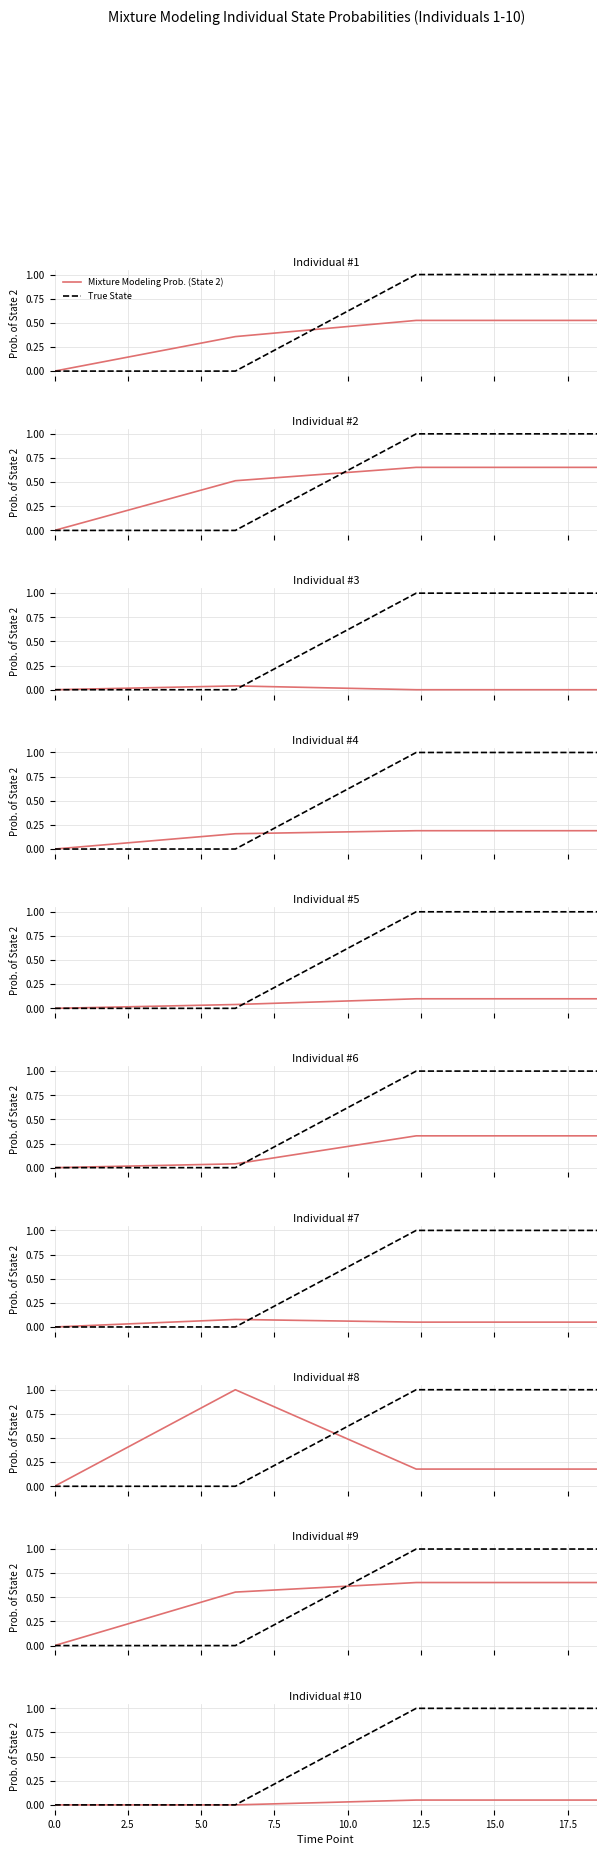

Is it true that True State equals 1.8 at 5.0?

False